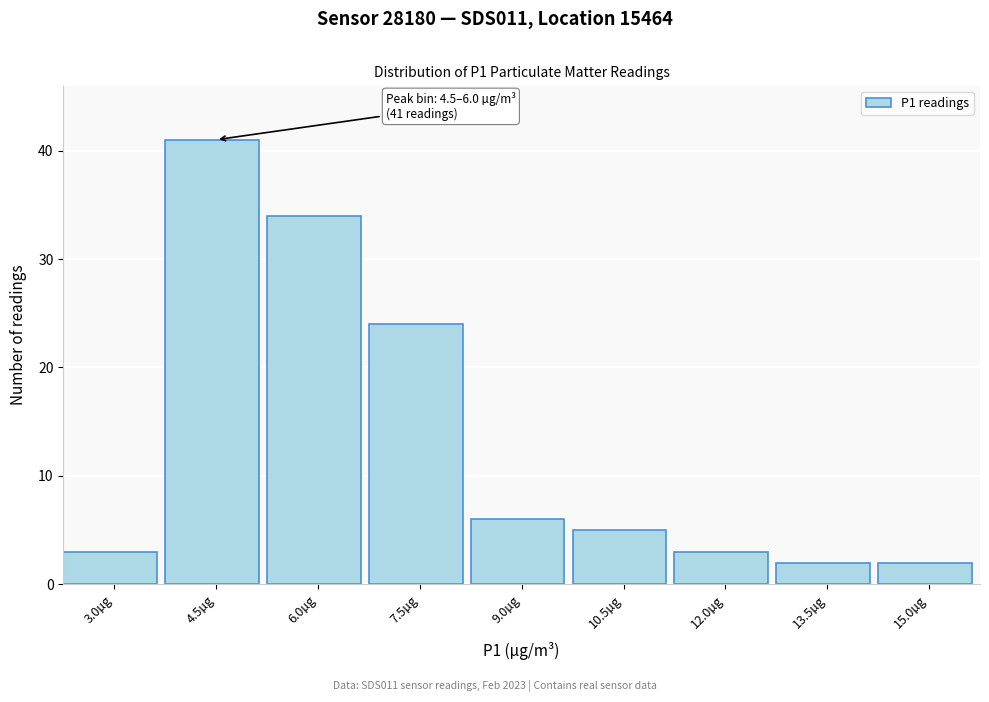

Reading left to right, list all the values displayed in this chart.

3.0µg=3	4.5µg=41	6.0µg=34	7.5µg=24	9.0µg=6	10.5µg=5	12.0µg=3	13.5µg=2	15.0µg=2